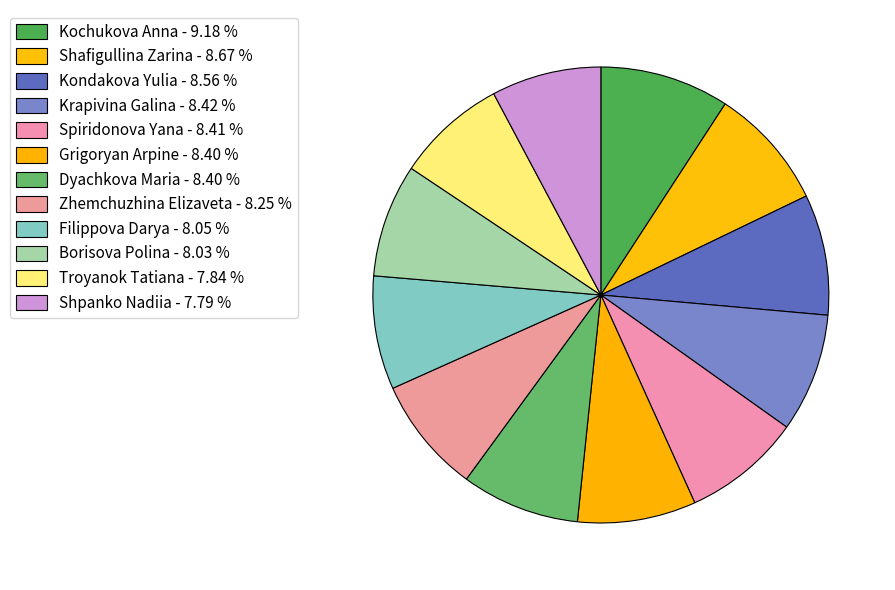

Is the sum of Kondakova Yulia and Borisova Polina greater than half?

No